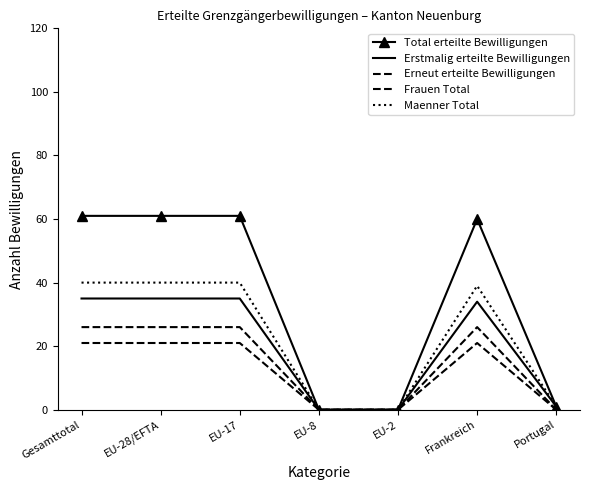

The Total erteilte Bewilligungen series shows 61 at EU-28/EFTA. True or false?

True